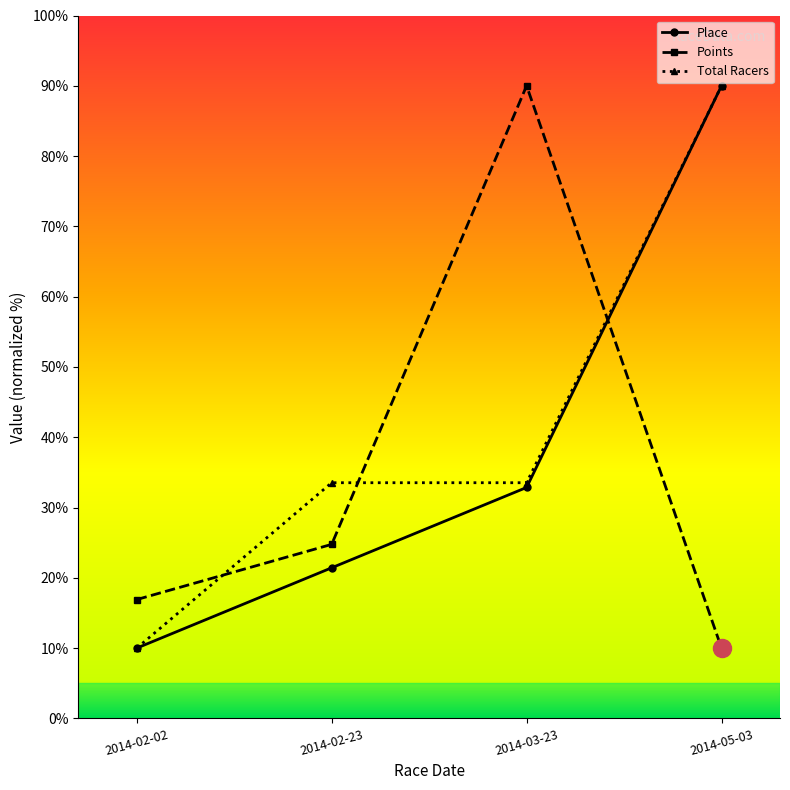

What is the difference between the highest and lowest values at 2014-03-23?

57.1